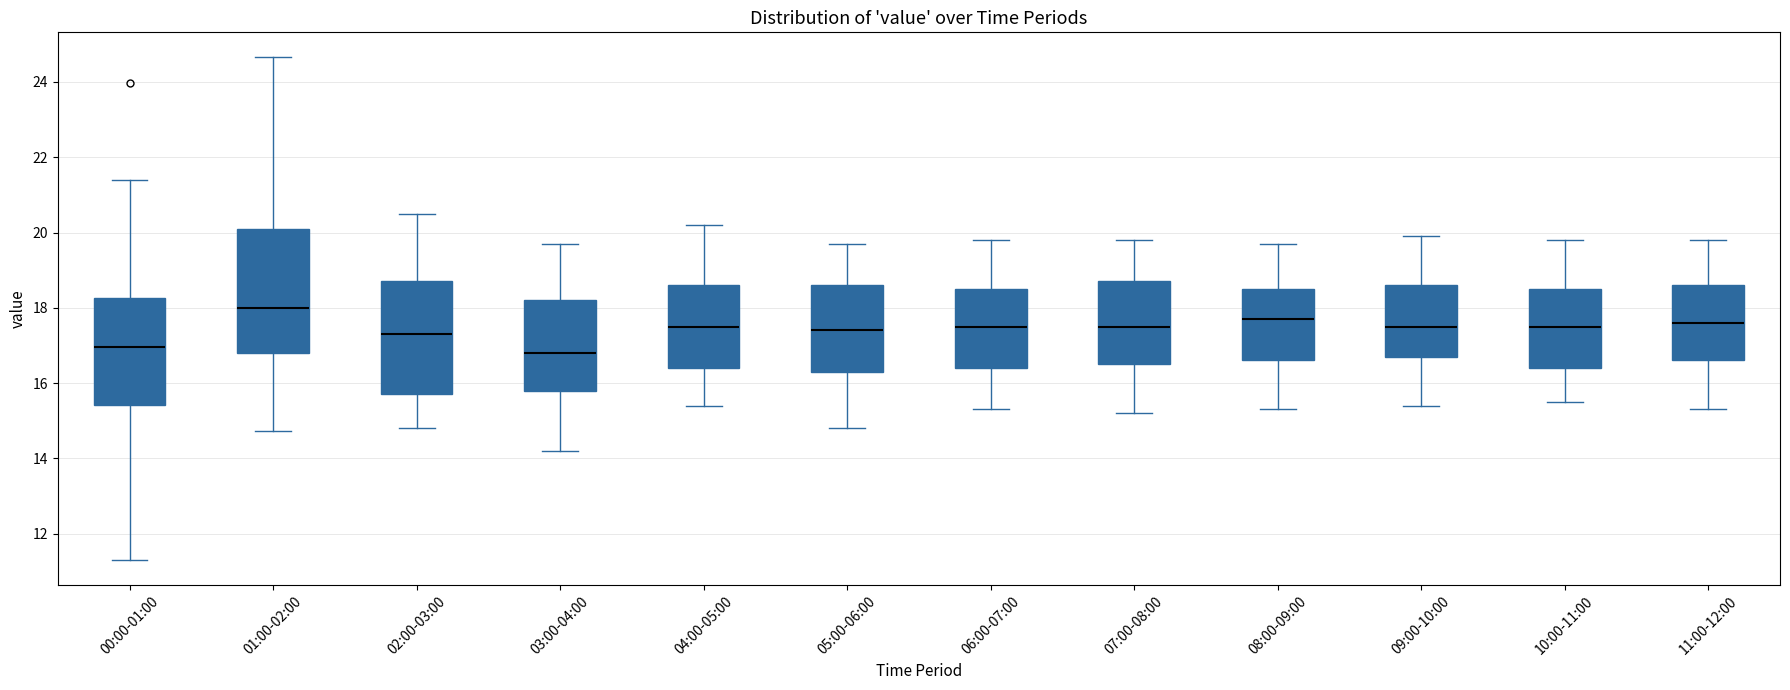

Comparing the boxes themselves (not the whiskers), which one is the tallest?

01:00-02:00